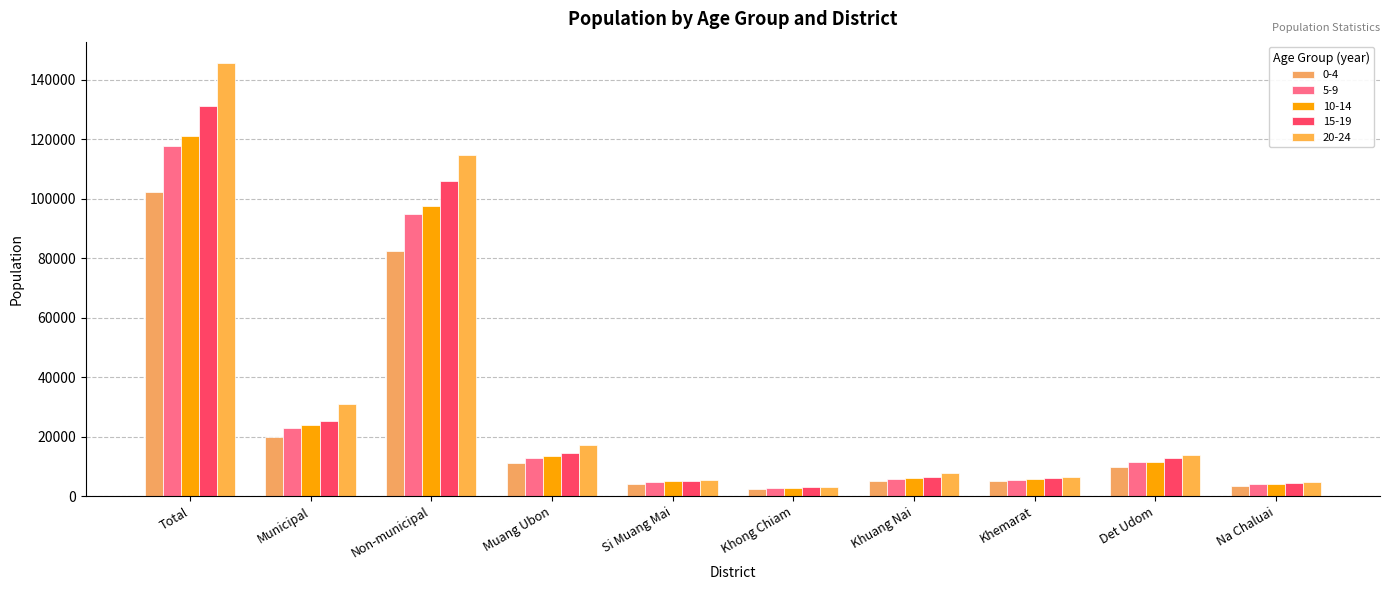

Rank the categories by 5-9 value from highest to lowest.

Total, Non-municipal, Municipal, Muang Ubon, Det Udom, Khuang Nai, Khemarat, Si Muang Mai, Na Chaluai, Khong Chiam